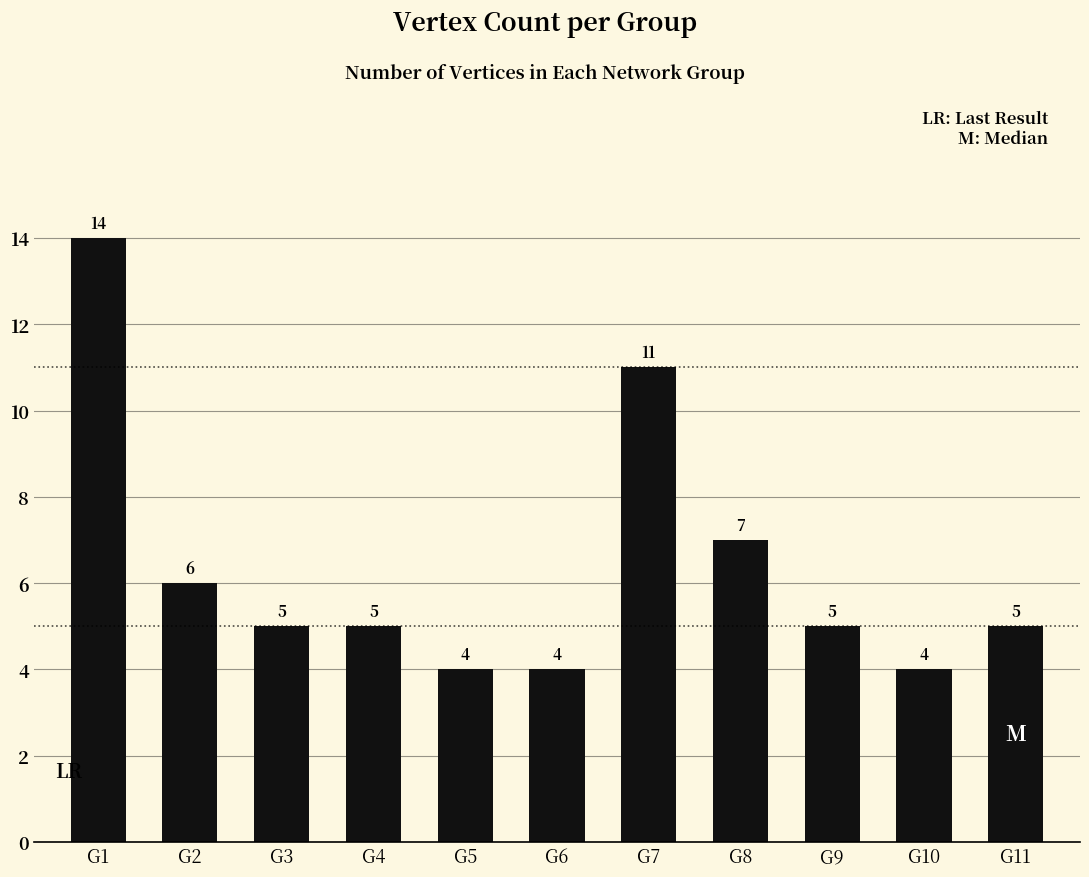

What is the value of the 3rd bar from the left?

5